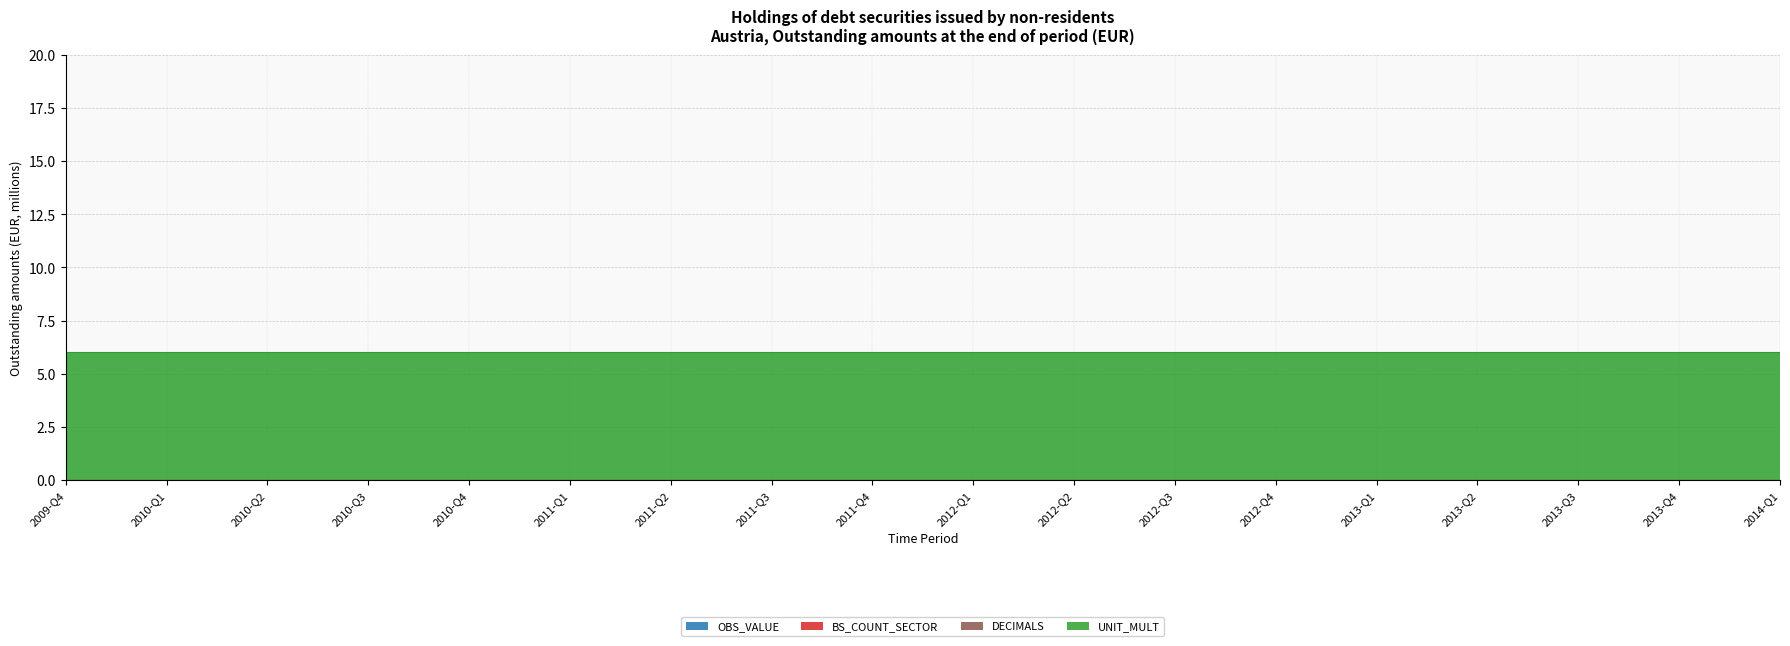

Where is DECIMALS nearest to the value 0?

2009-Q4